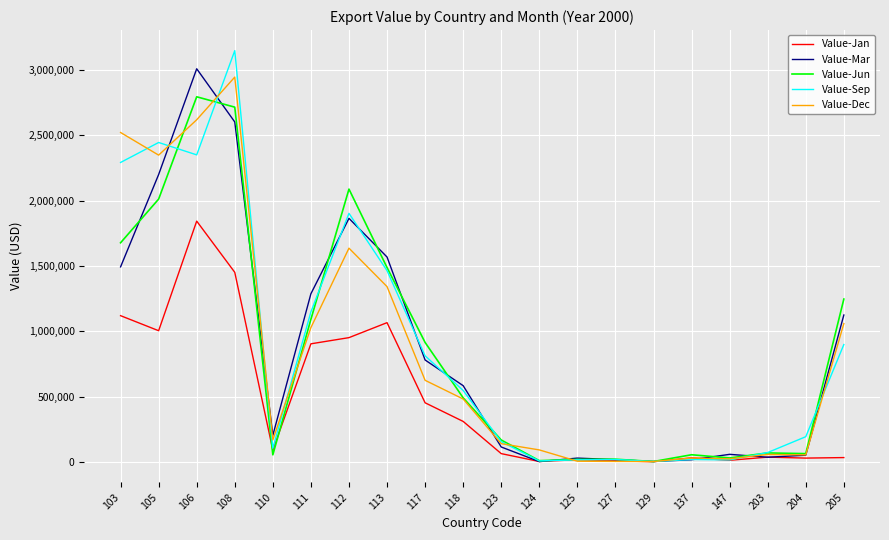

How many series are shown in this chart?

5